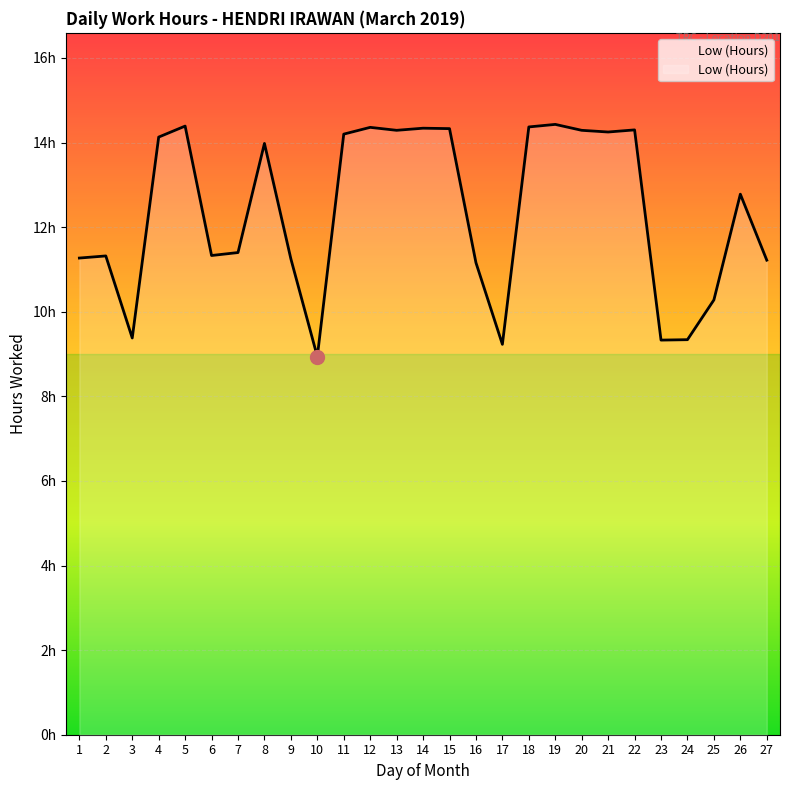

What is the sum of the values at 13 and 26?

27.1